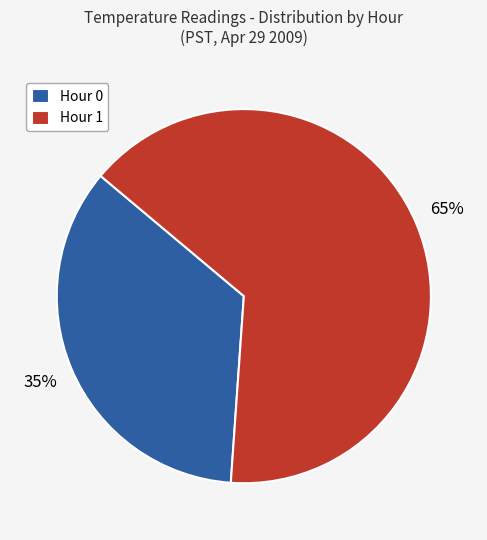

How many segments does this pie chart have?

2